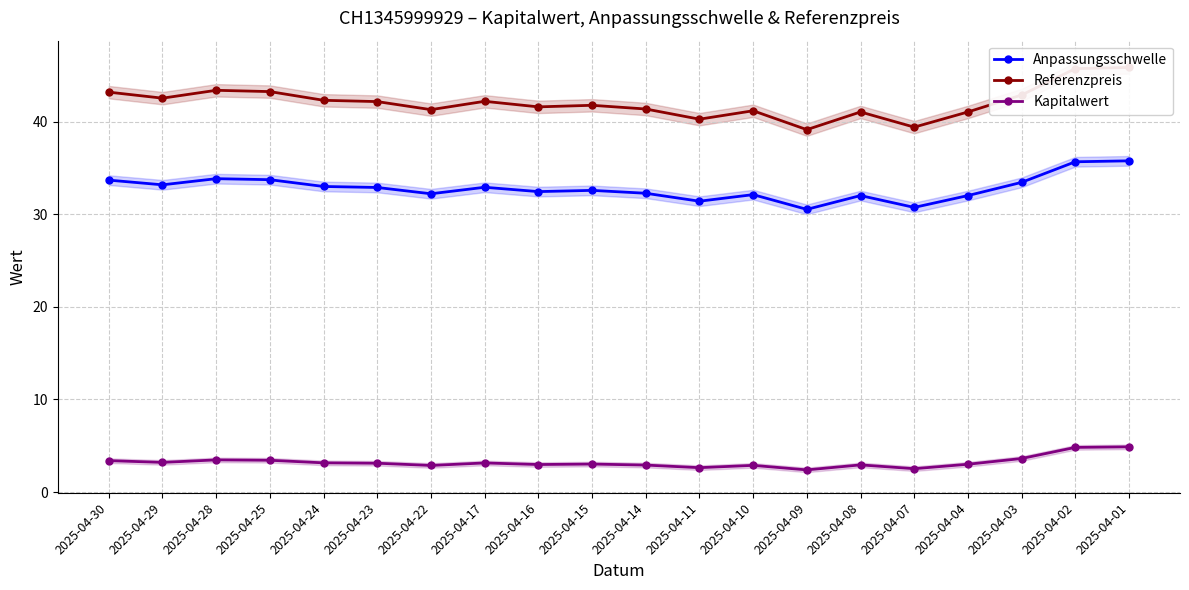

How many interior local valleys does the Referenzpreis series have?

6